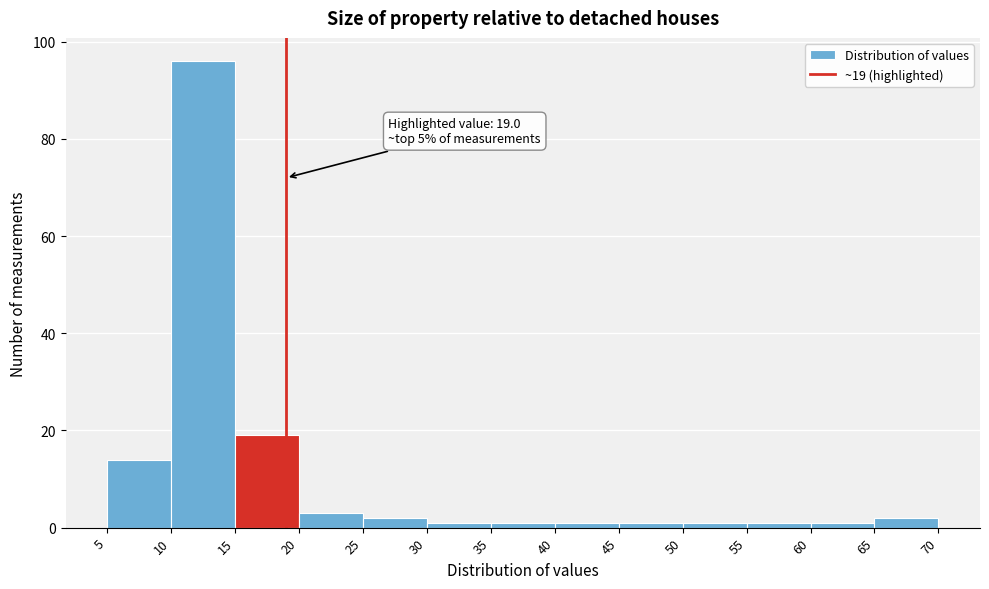

Over which range of the x-axis is the bar tallest?

10 to 15